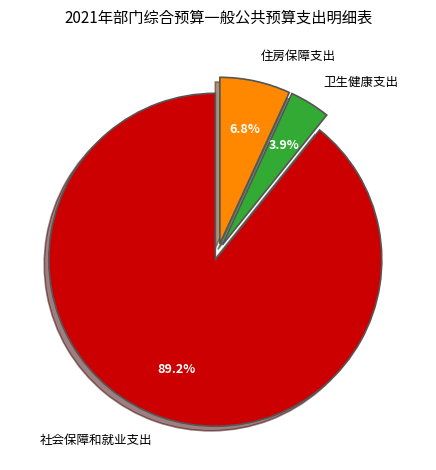

Does 社会保障和就业支出 account for over 50% of the chart?

Yes